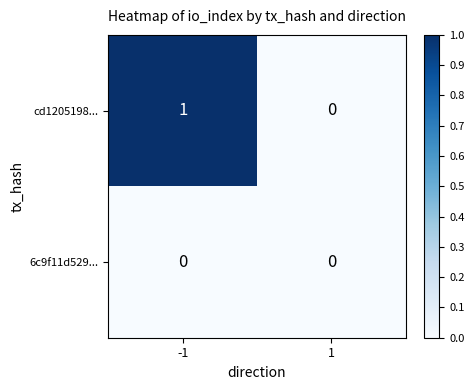

Rank the categories by cd1205198... value from highest to lowest.

-1, 1